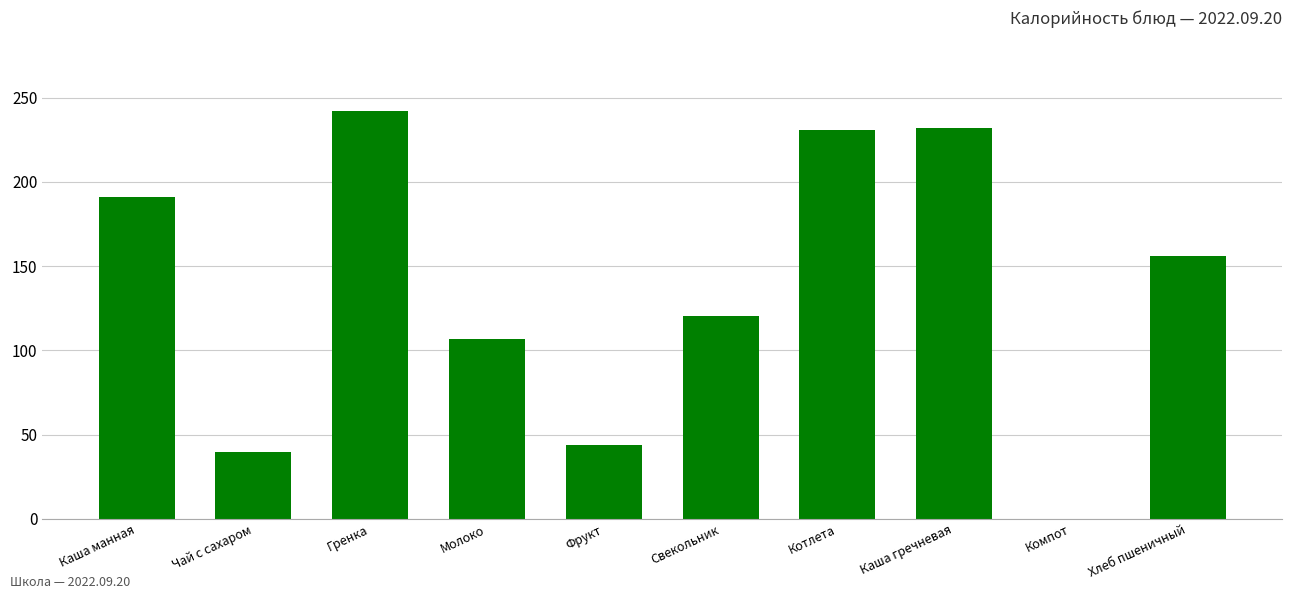

The chart shows a value of 70.0 at Чай с сахаром. True or false?

False